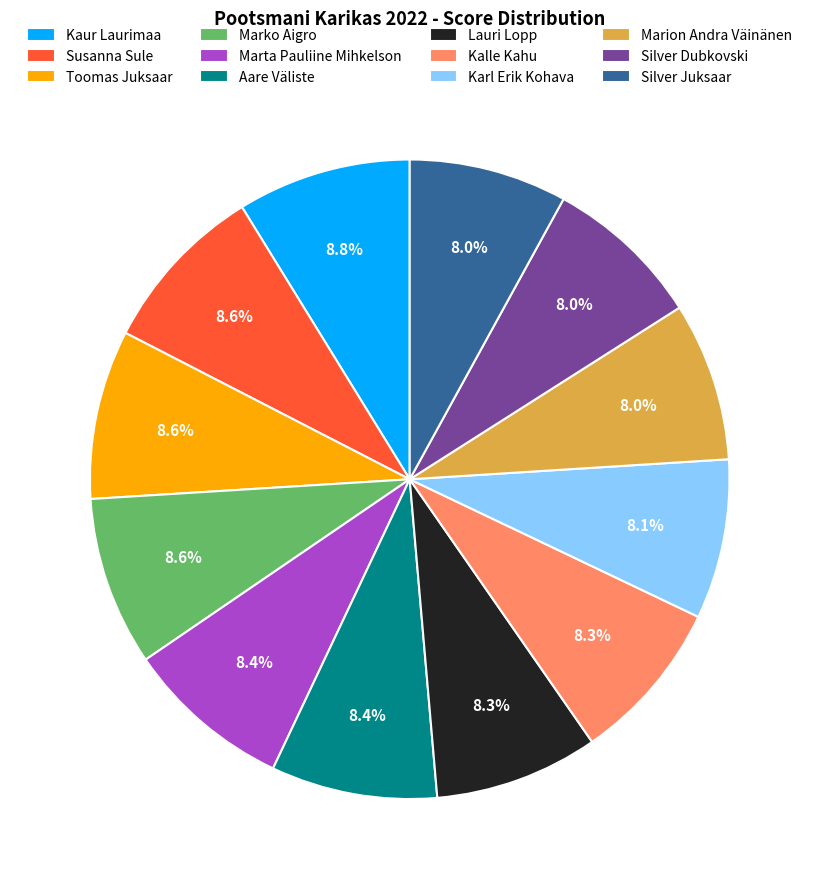

True or false: Marta Pauliine Mihkelson accounts for 8% of the total.

True